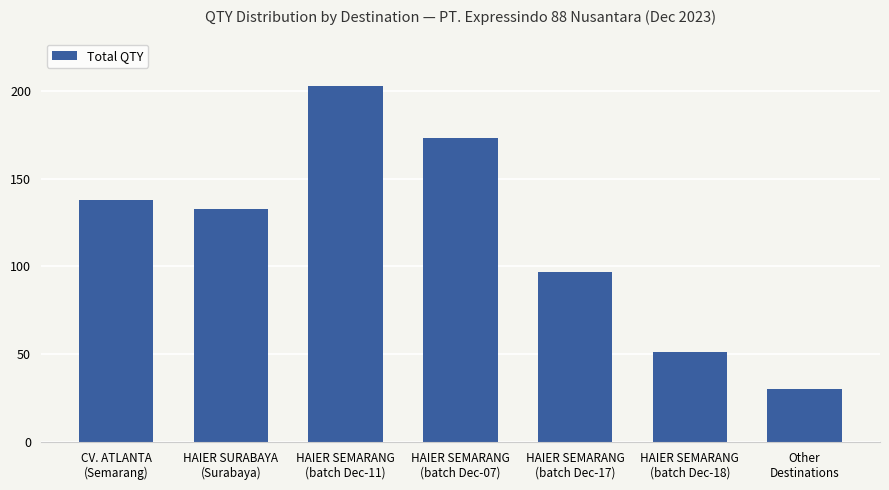

What is the difference between the values at HAIER SEMARANG
(batch Dec-11) and HAIER SEMARANG
(batch Dec-17)?

106